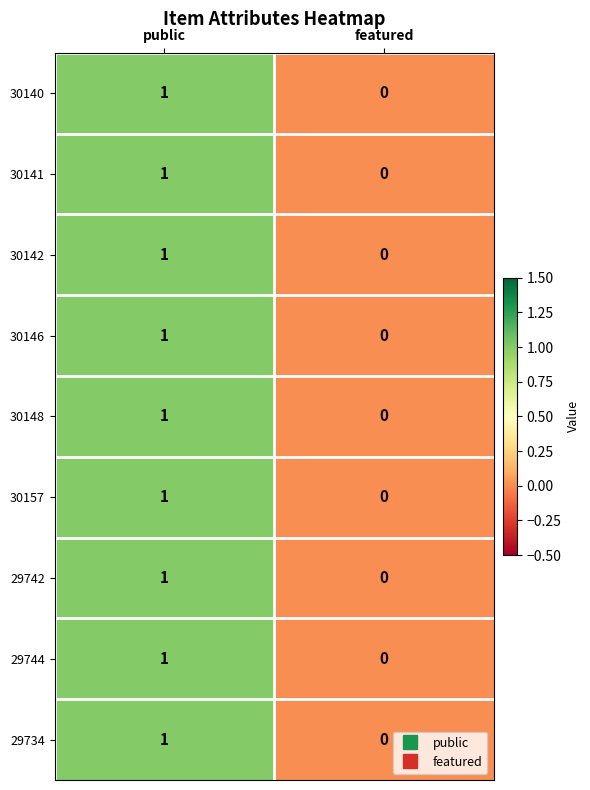

The 30141 series shows 1 at public. True or false?

True